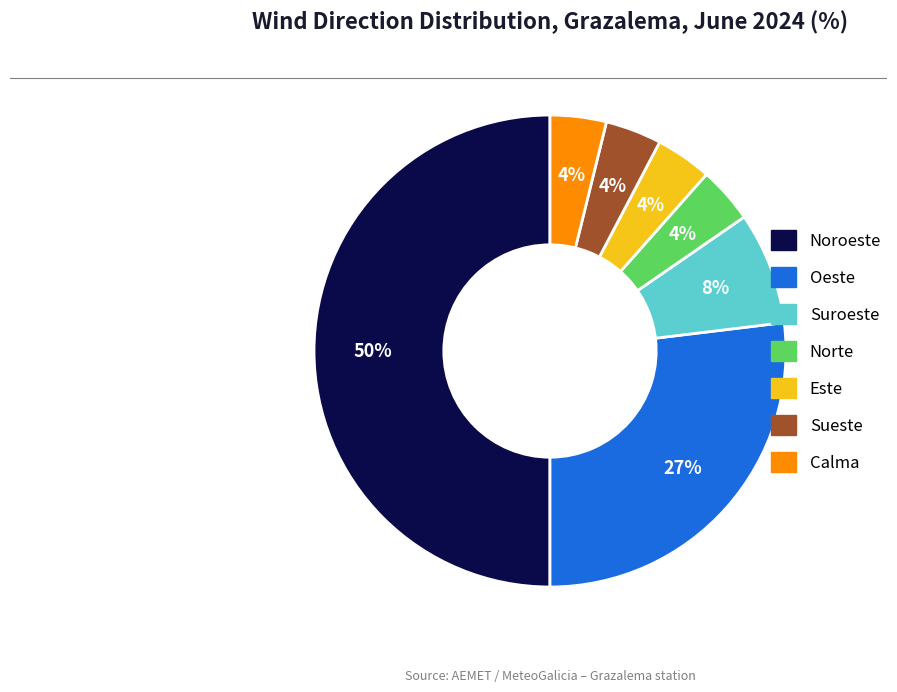

To the nearest percent, what is the difference between the largest and smallest slice percentages?

46%